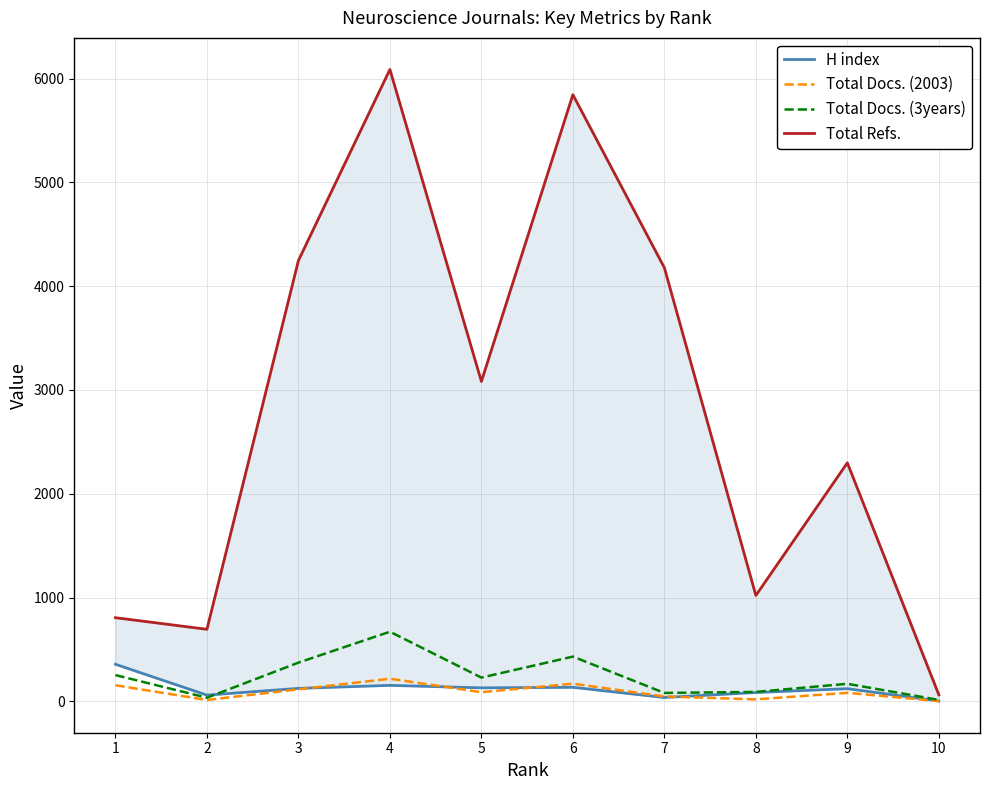

Rank the categories by H index value from highest to lowest.

1, 4, 6, 5, 3, 9, 8, 2, 7, 10